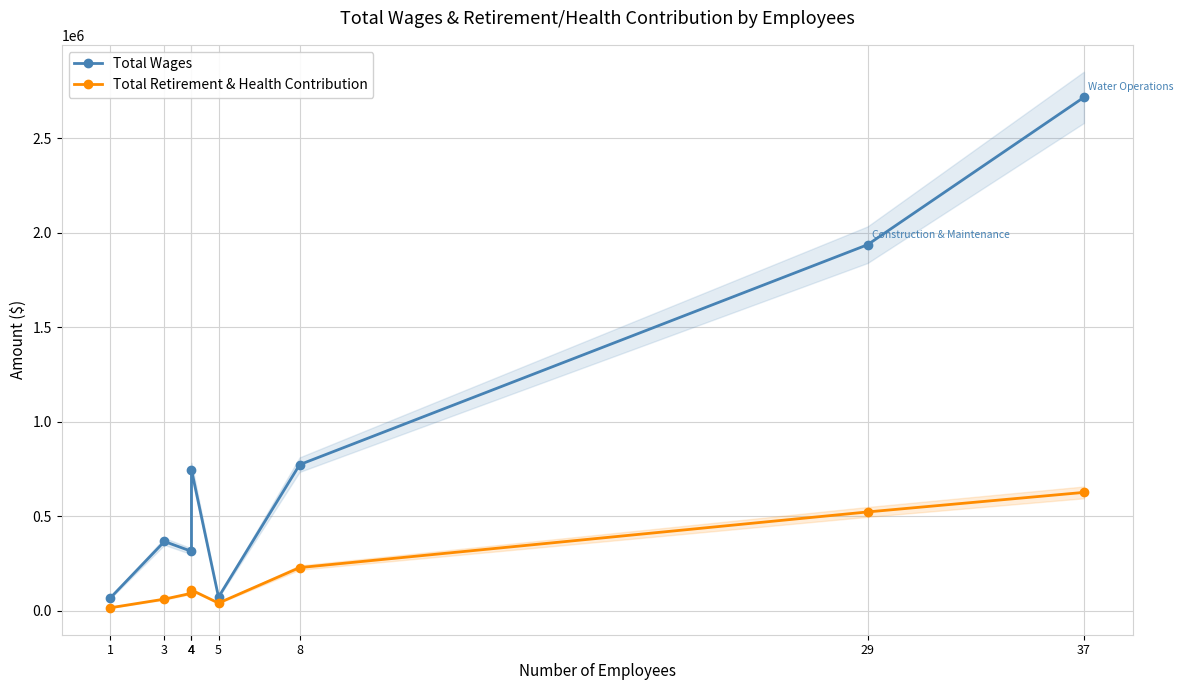

What is the greatest value displayed?

2717794